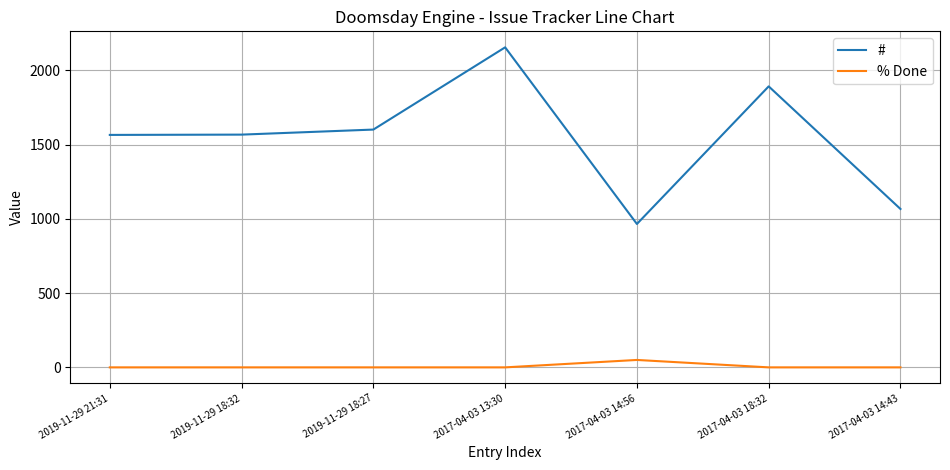

Which series changed the most between 2017-04-03 14:56 and 2017-04-03 14:43?

#